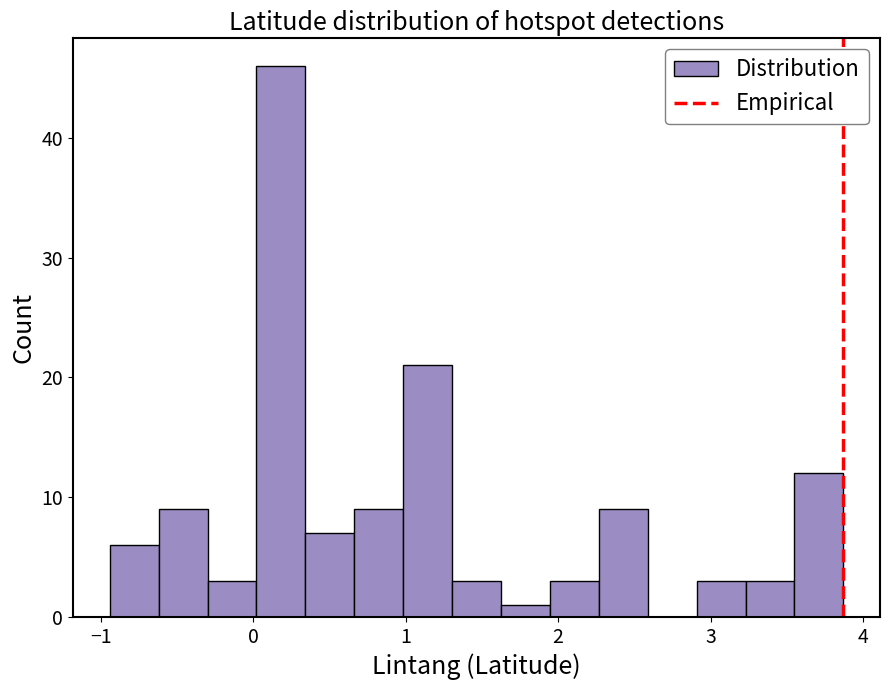

Around what value on the x-axis is the tallest bar? Give the approximate position of its centre, as read against the axis.

0.2